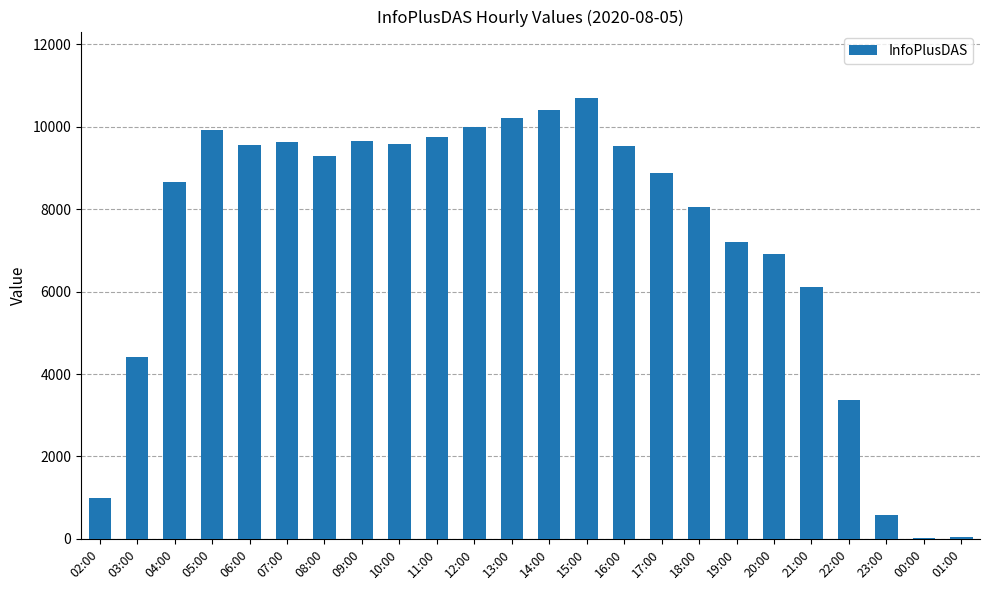

Where is the data nearest to the value 5365?

21:00